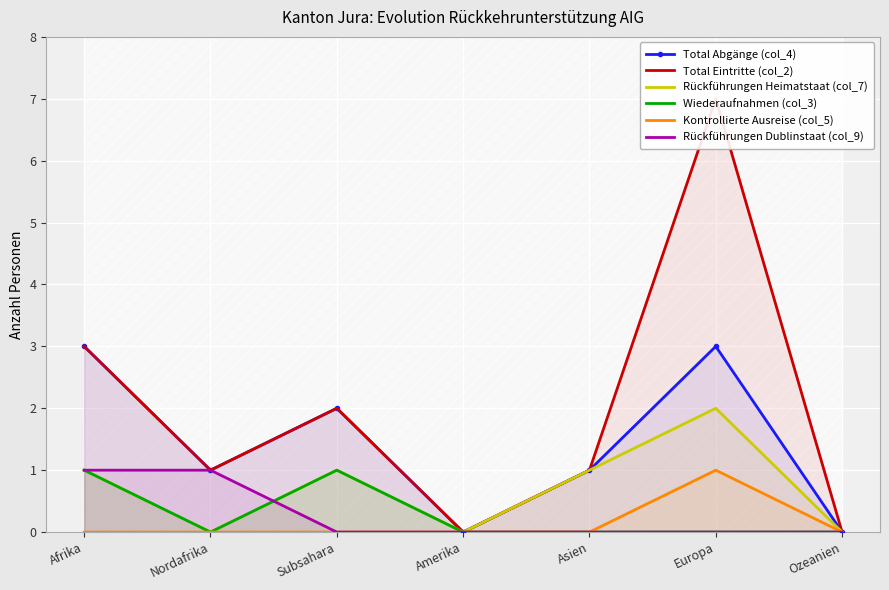

What position from the right is Asien?

3